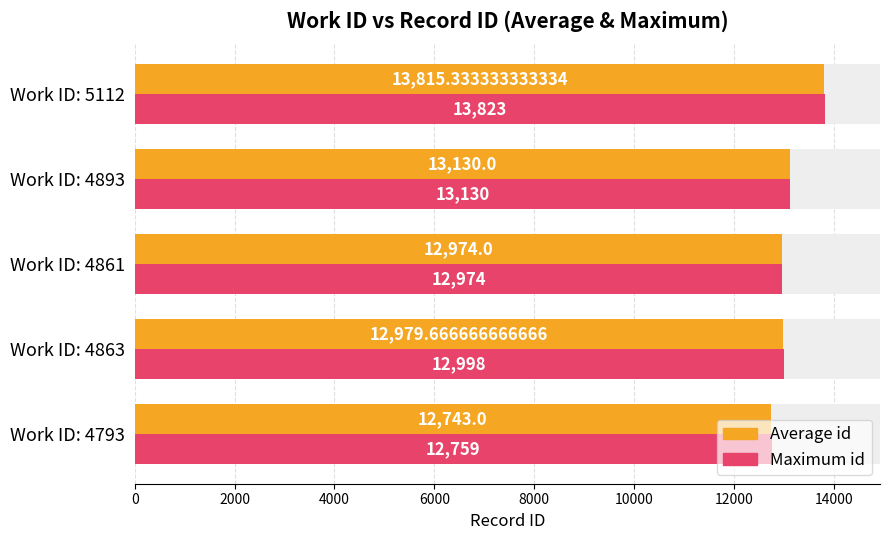

Which series has the largest range (max minus min)?

Average id